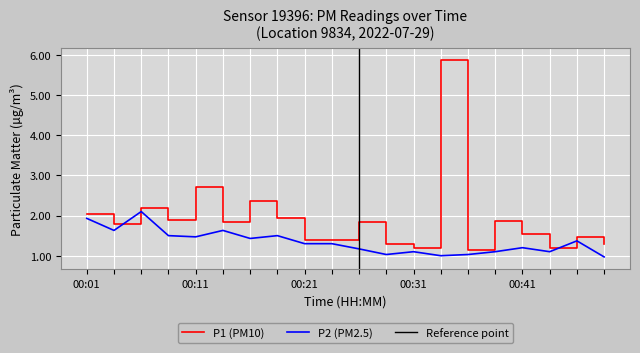

What is the difference between the maximum and minimum values in the P2 series?

1.1